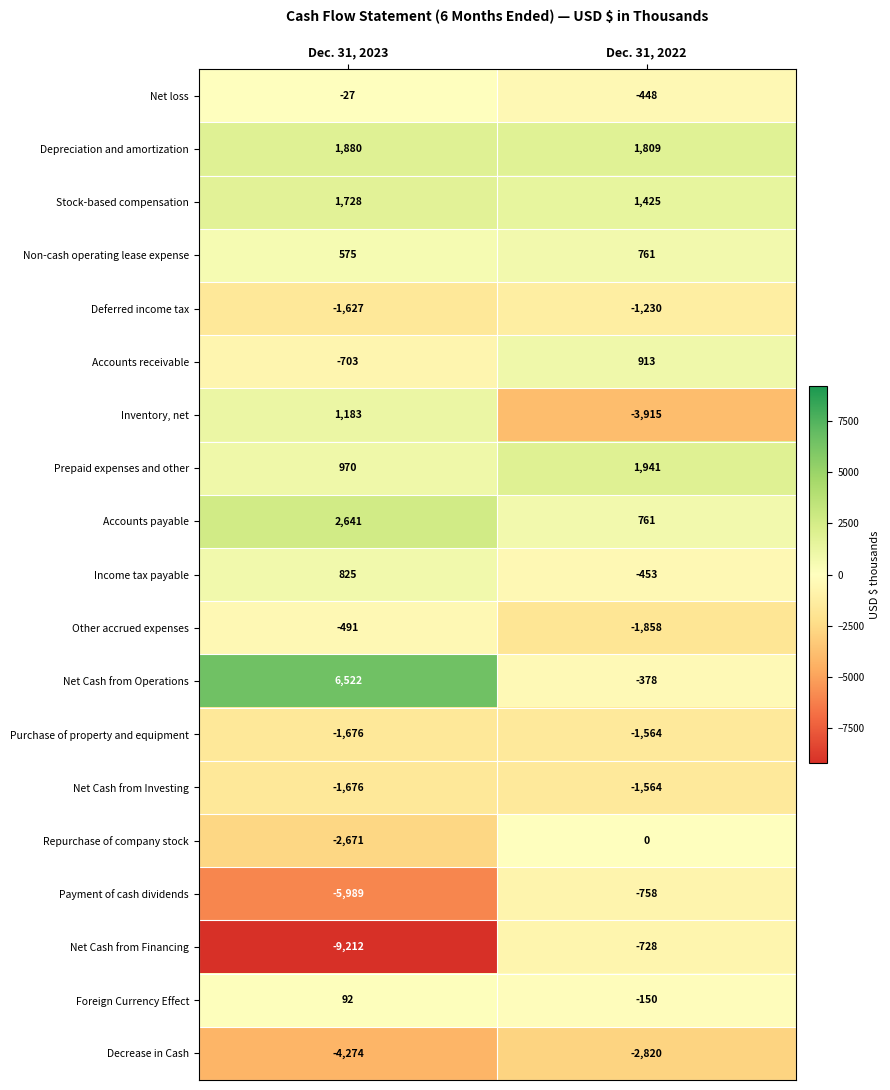

Between Dec. 31, 2023 and Dec. 31, 2022, which series saw the biggest shift?

Net Cash from Financing